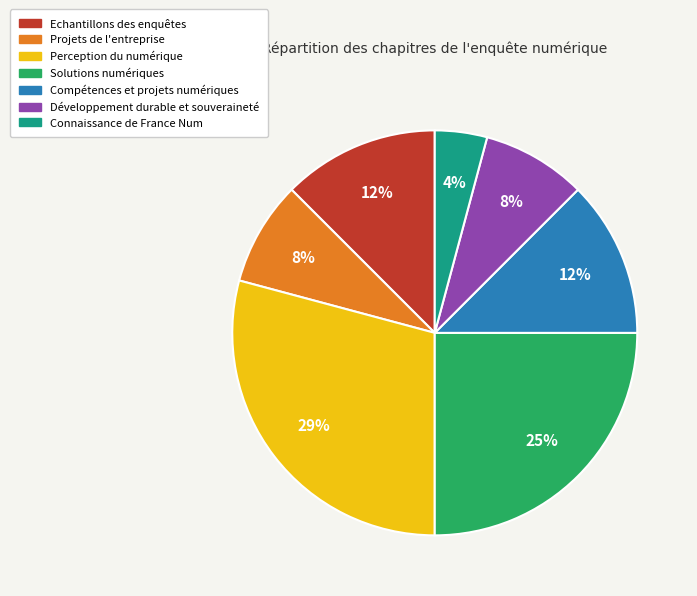

The Développement durable et souveraineté slice represents 8% of the pie. True or false?

True